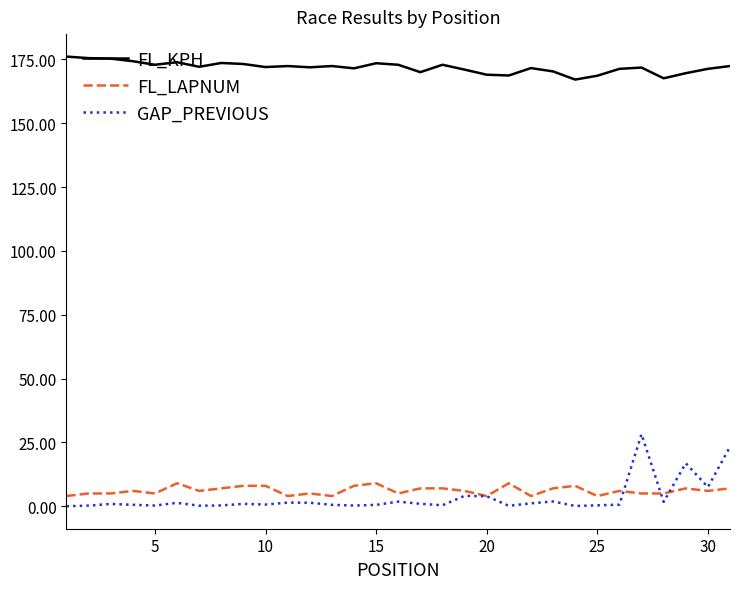

Which series has the largest total across all categories?

FL_KPH